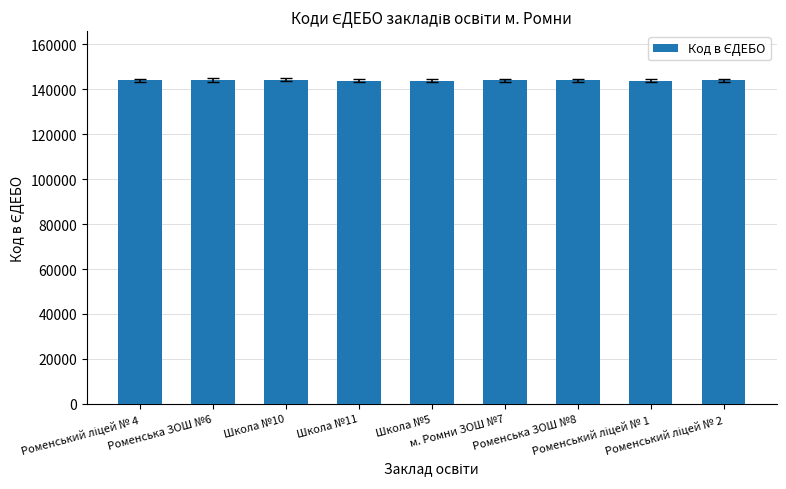

Does the chart contain stacked bars?

No